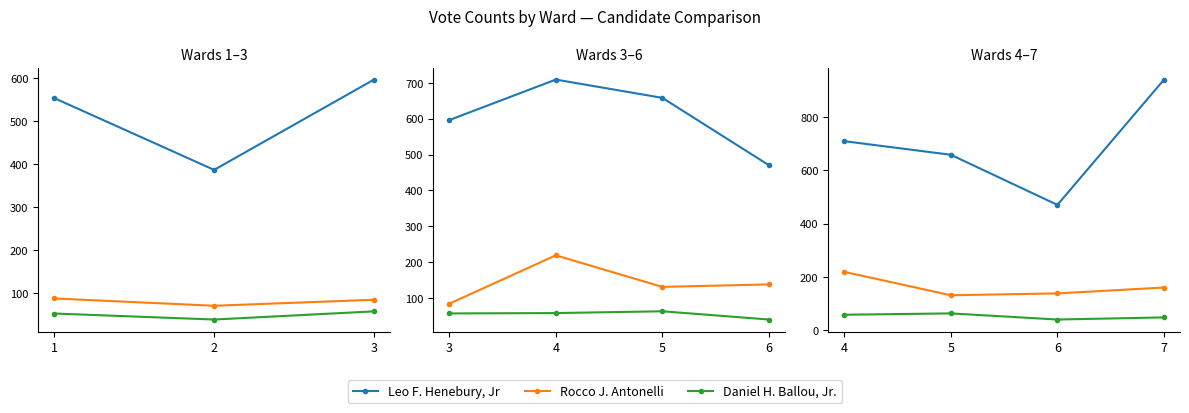

How many lines are shown in the chart?

3